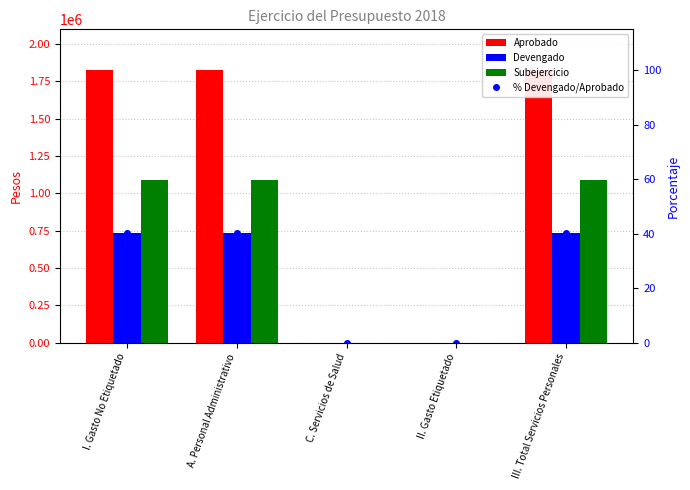

Is it true that Subejercicio equals -470079.8 at II. Gasto Etiquetado?

False